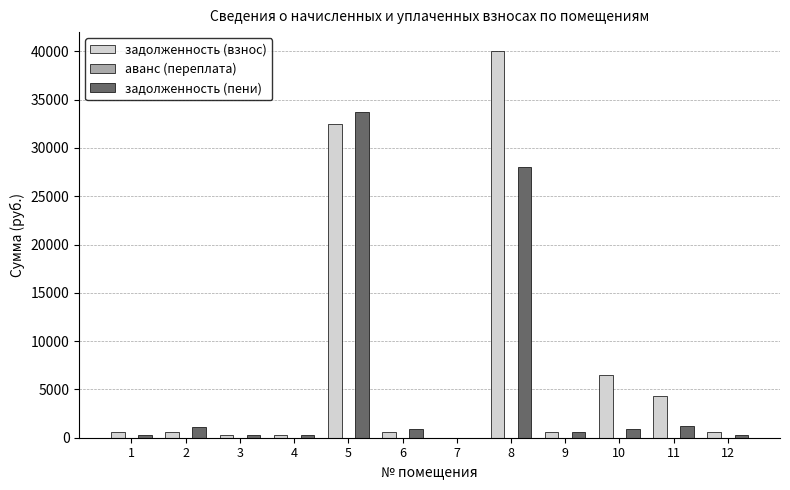

At which category does the chart reach its peak across all series?

8